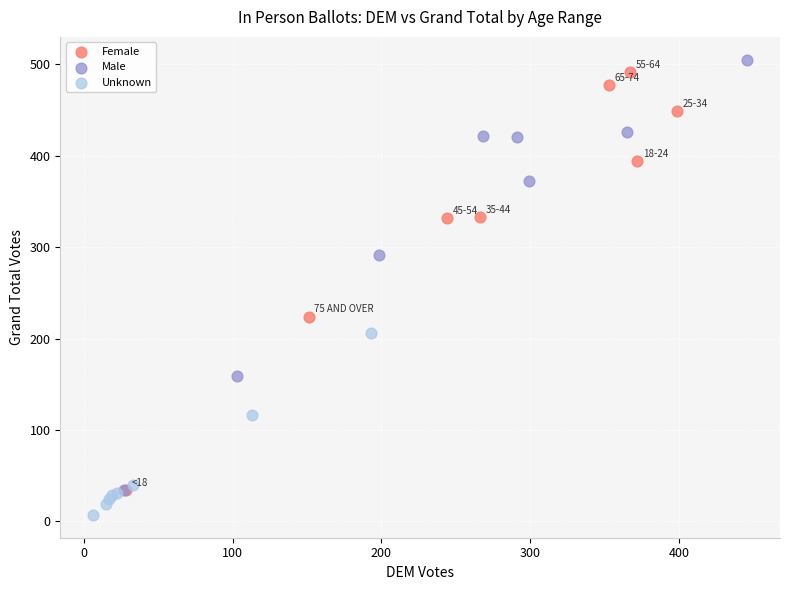

Which series has the widest spread of Y values?

Male